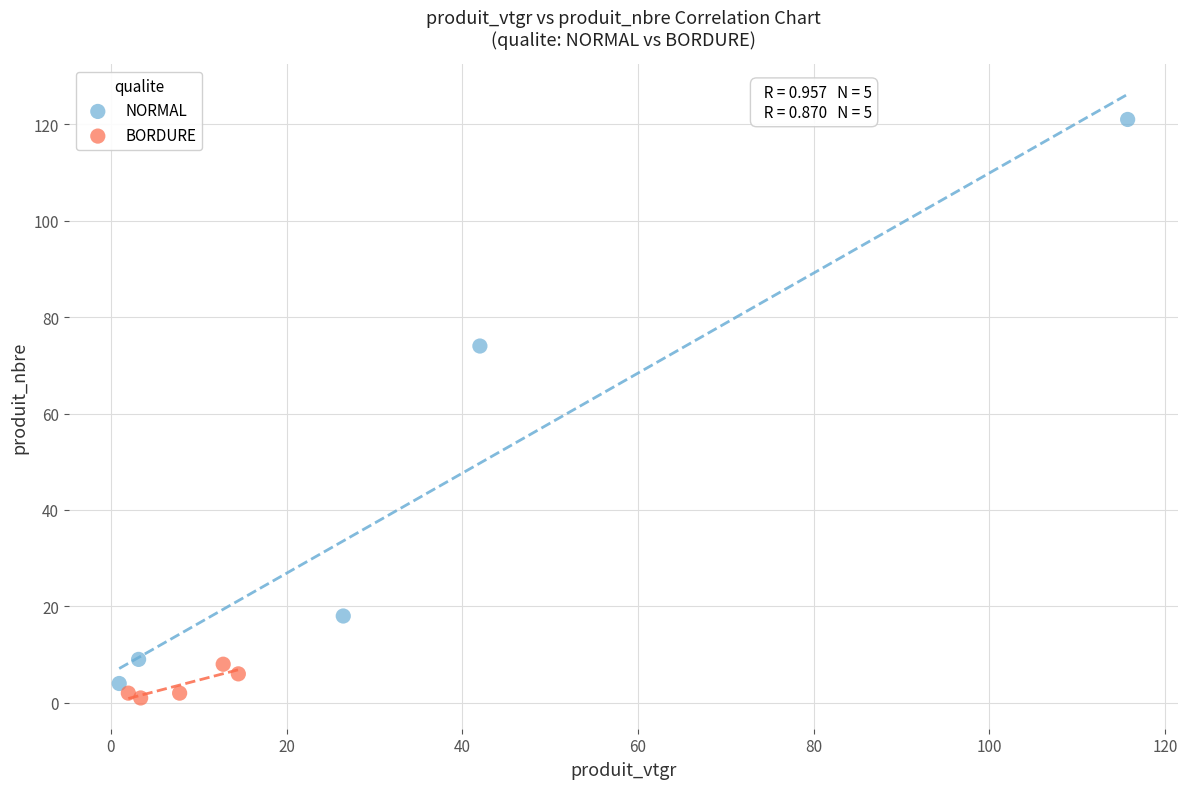

Which series reaches the maximum Y coordinate?

NORMAL